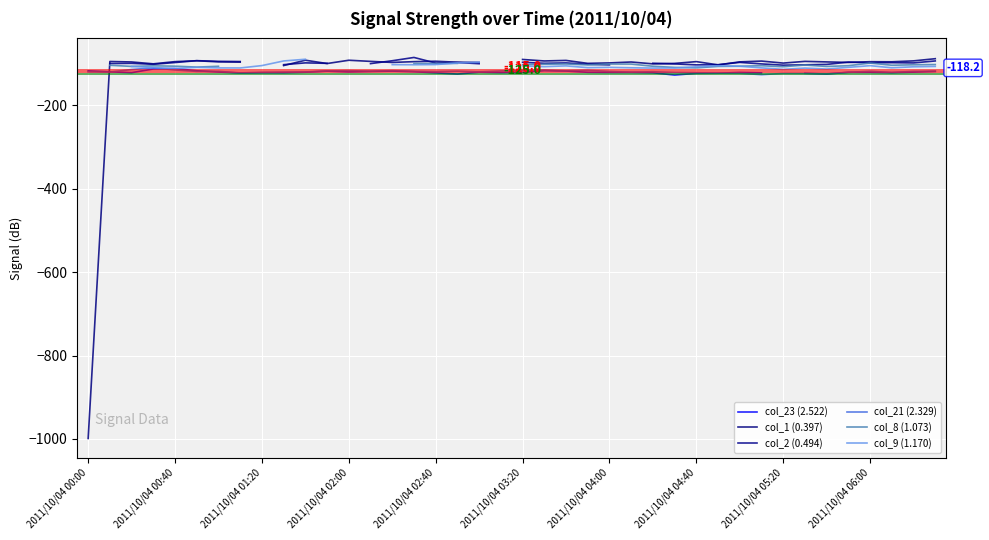

True or false: col_1 (0.397) and col_21 (2.329) intersect in this chart.

True